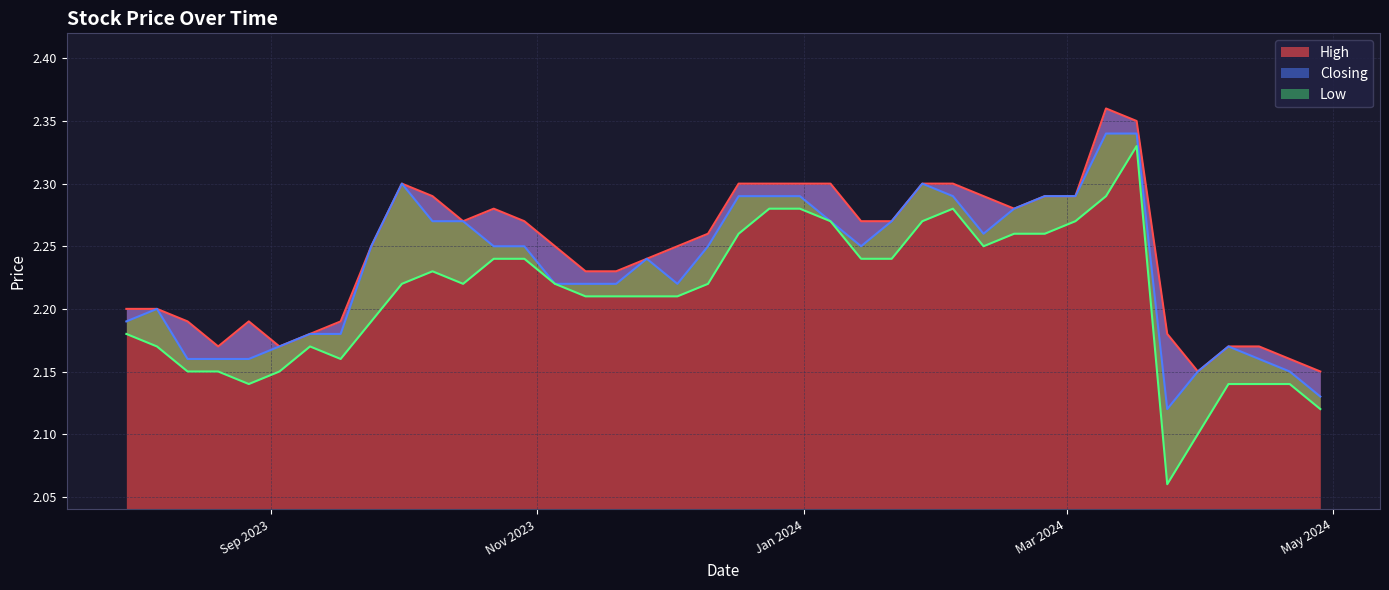

True or false: High and Low cross at least once.

False